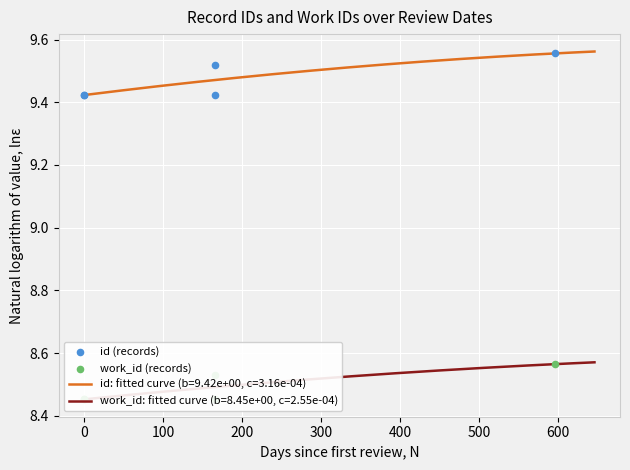

At how many categories does at least one series exceed 9?

5